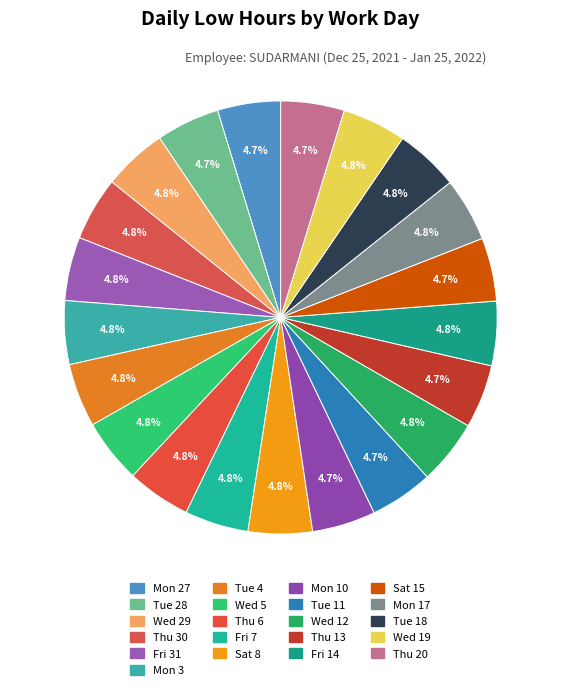

Is there any slice that represents more than half of the pie?

No